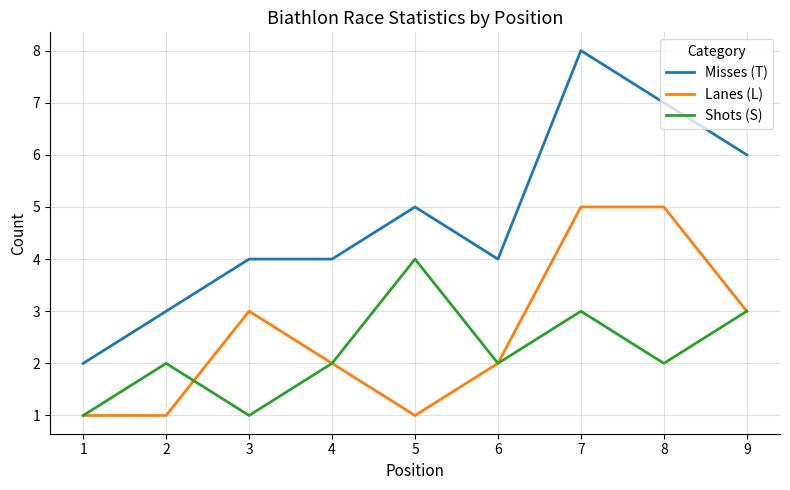

The value of Shots (S) at 4 is 2. True or false?

True